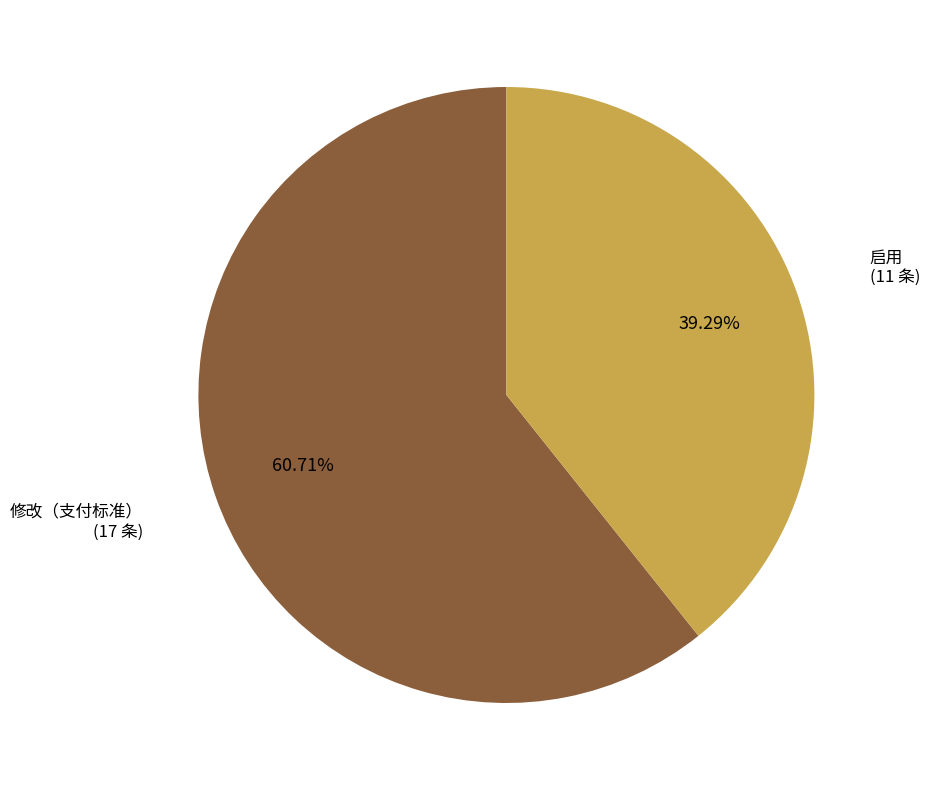

What percentage is NOT represented by 启用?

60.7%